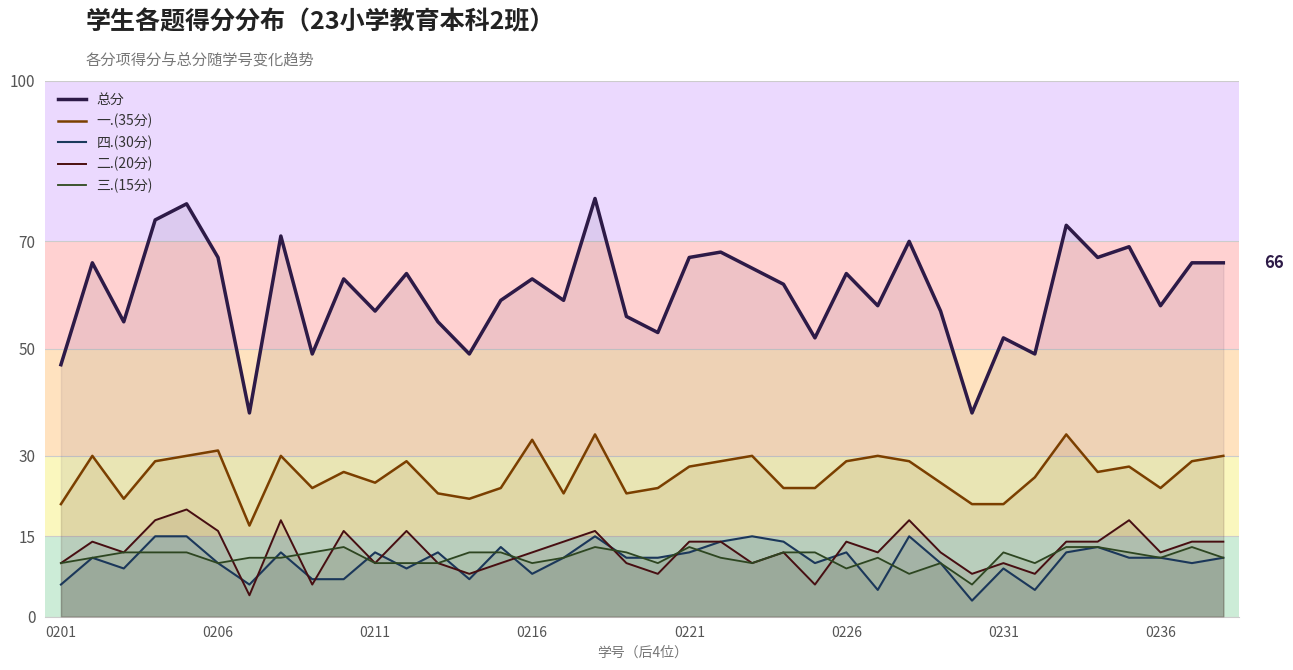

What is the minimum value shown in the chart?

3